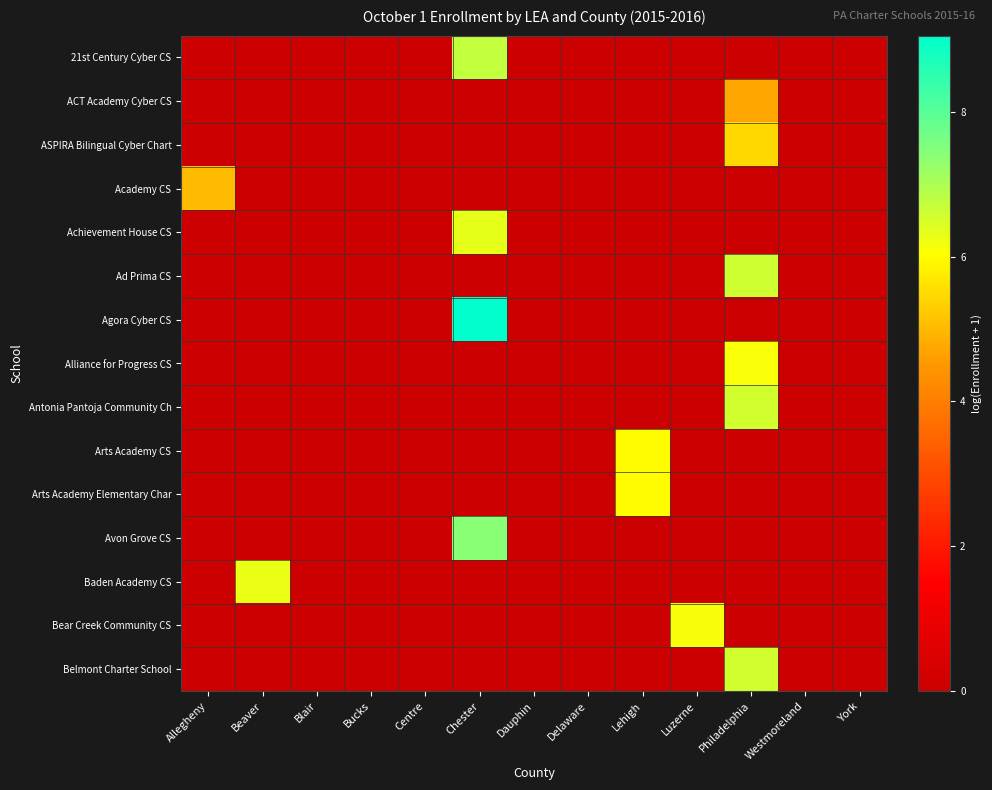

Which category has the lowest value across all series?

Allegheny